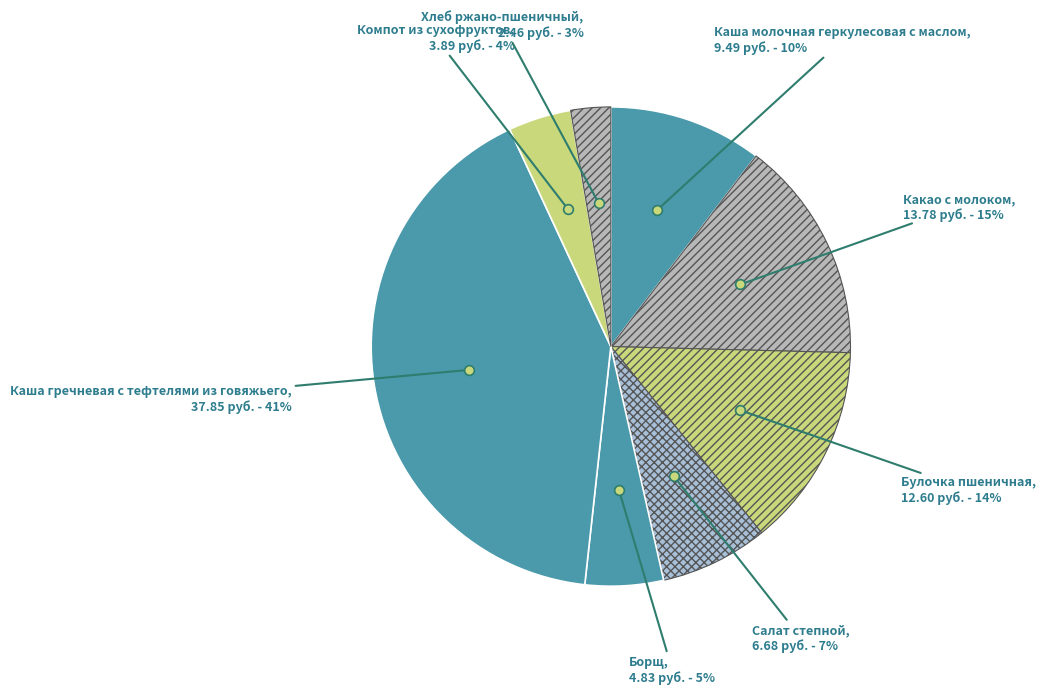

How many slices are in this pie chart?

8